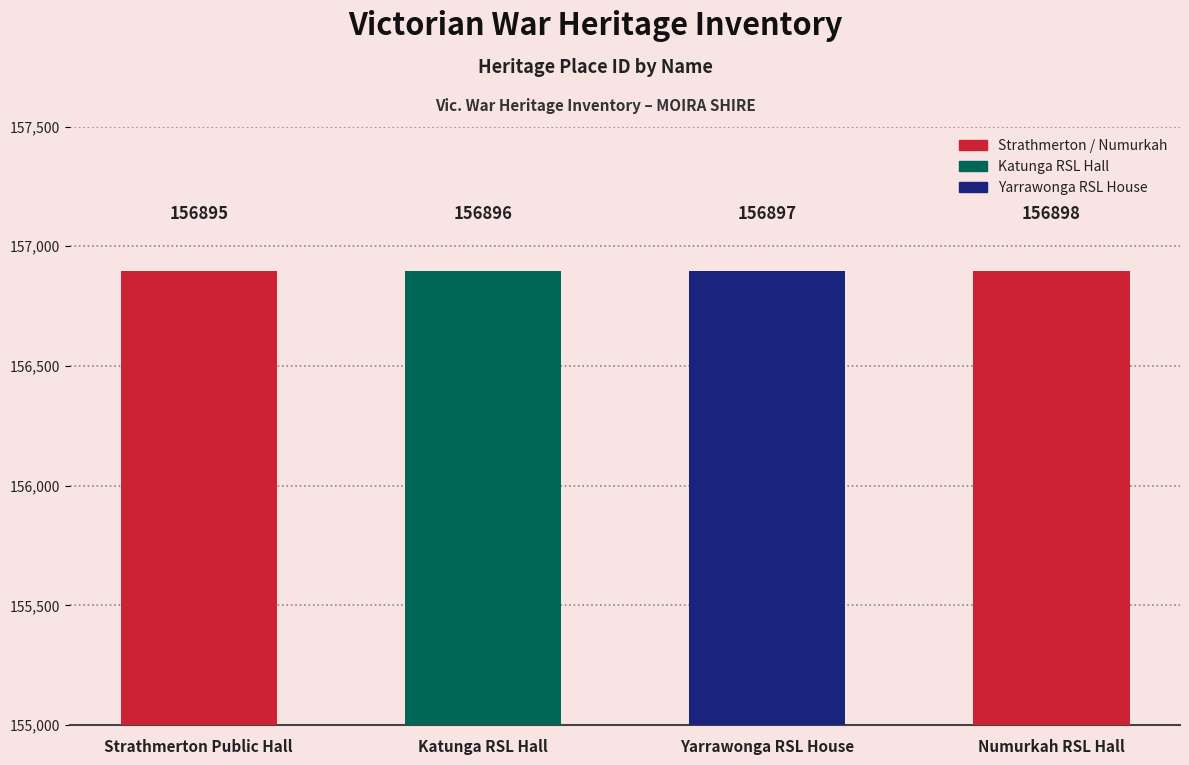

Rank the categories by value from lowest to highest.

Strathmerton Public Hall, Katunga RSL Hall, Yarrawonga RSL House, Numurkah RSL Hall